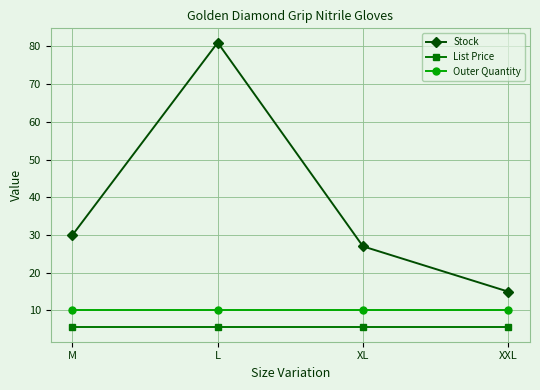

True or false: Outer Quantity and Stock cross at least once.

False